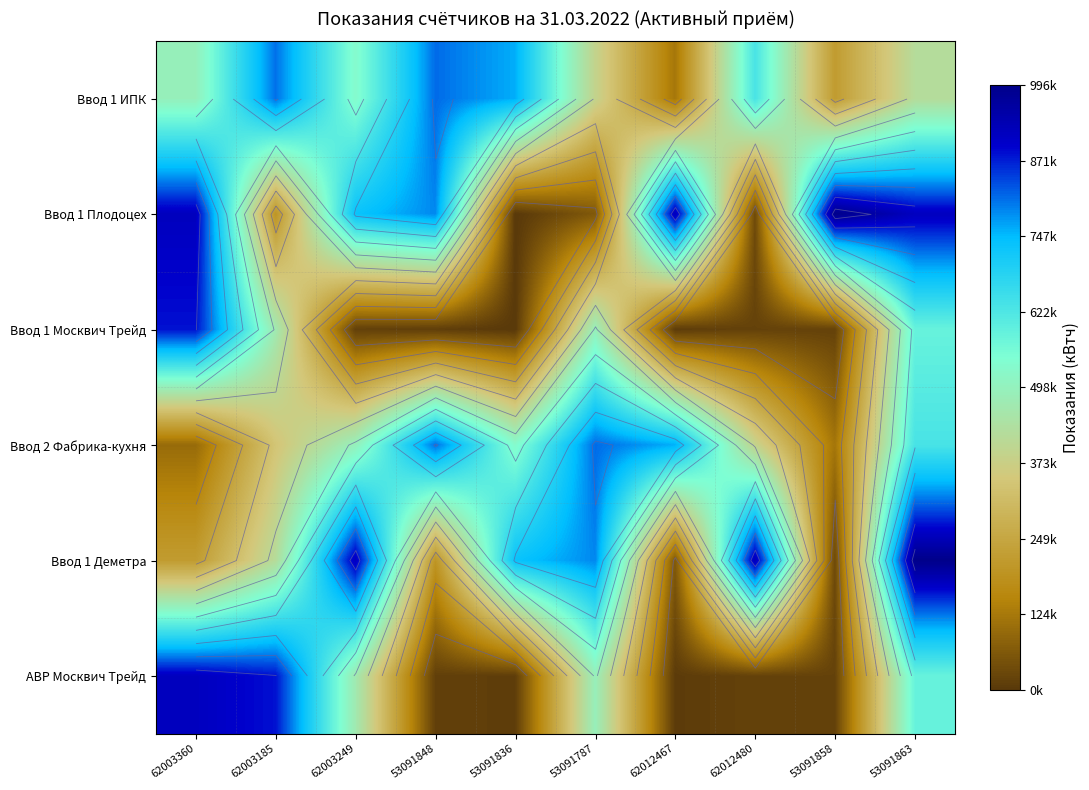

At which label does Ввод 1 Москвич Трейд reach its minimum?

53091836